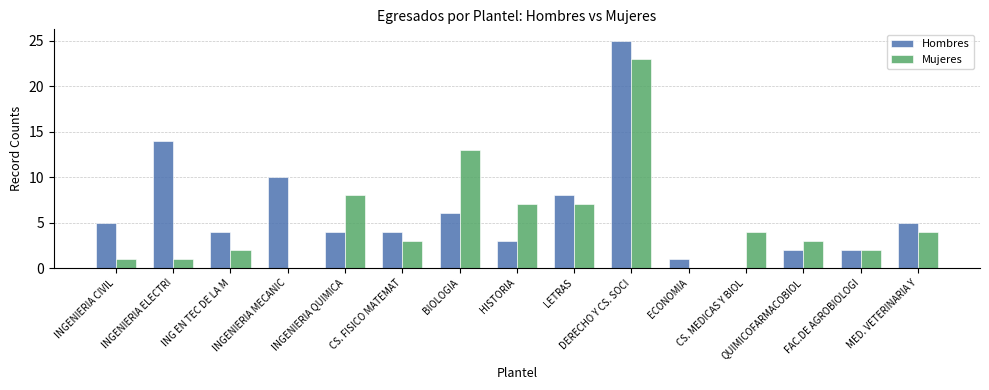

What is the highest value of the Mujeres series?

23